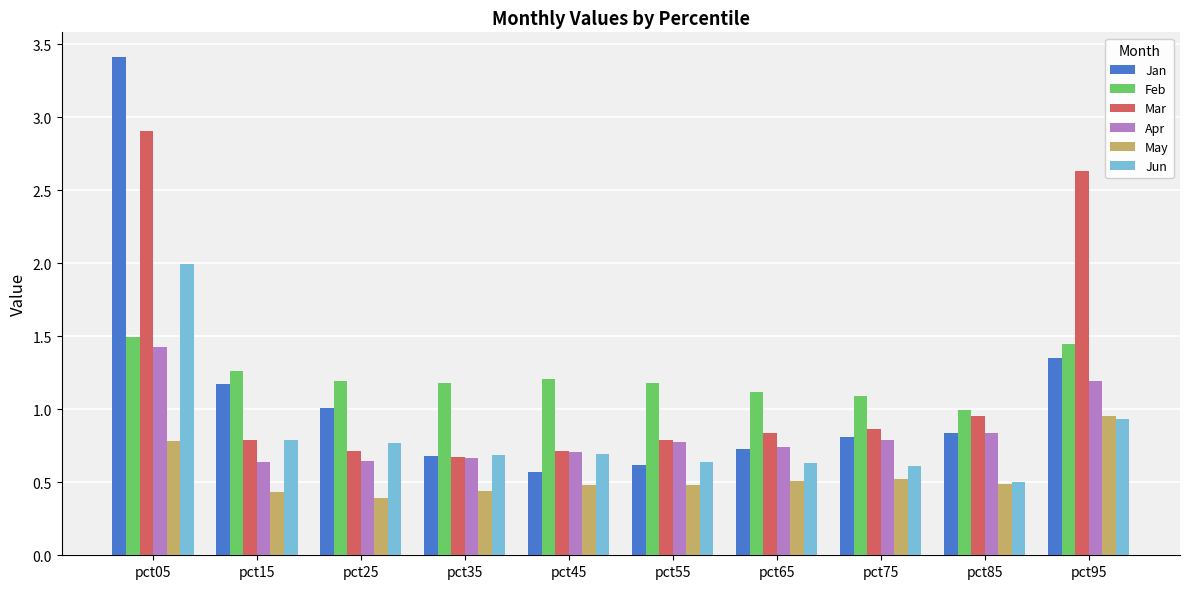

What is the sum of all Mar values?

11.9